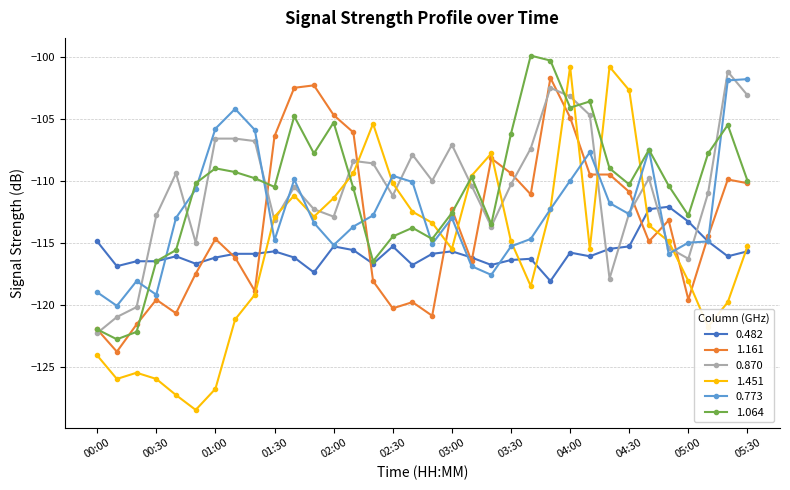

How many intersections are there between 1.451 and 1.064?

8